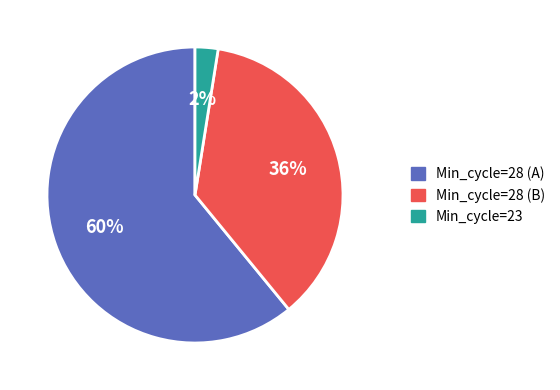

The 28 slice represents 1% of the pie. True or false?

False